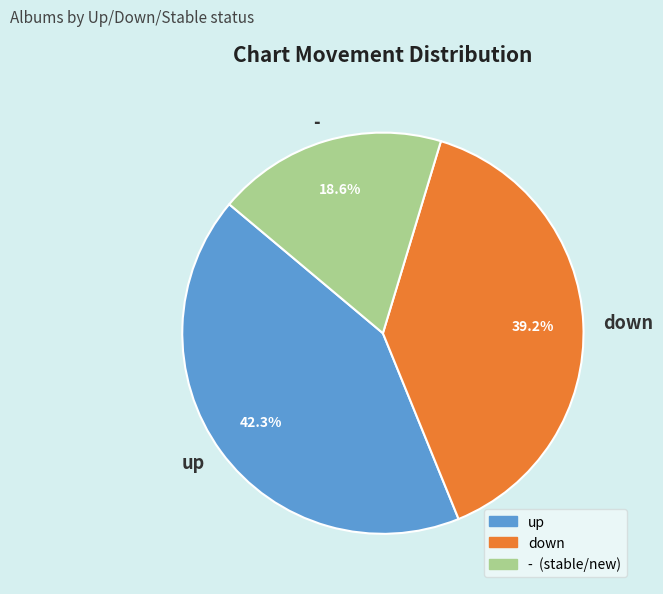

Which category has the smallest portion of the pie?

-